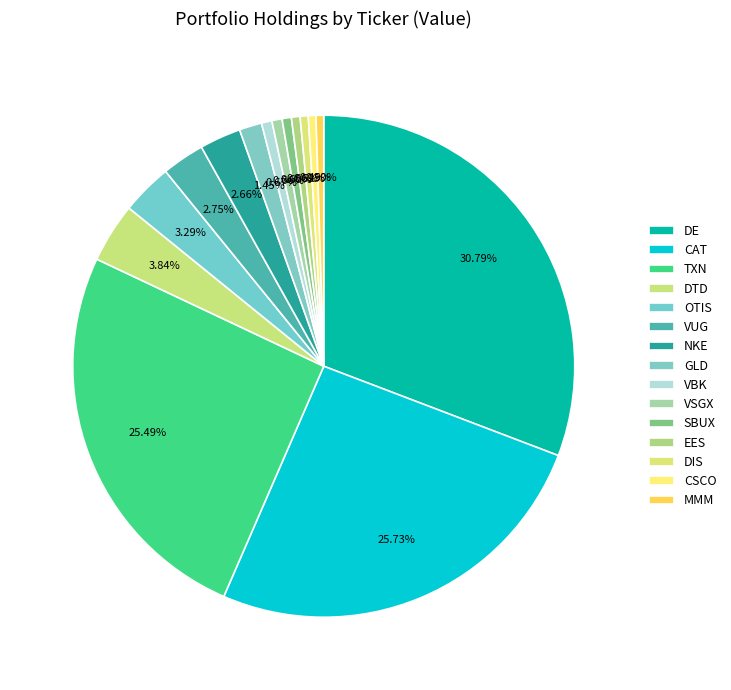

What portion of the pie excludes CAT?

74.3%